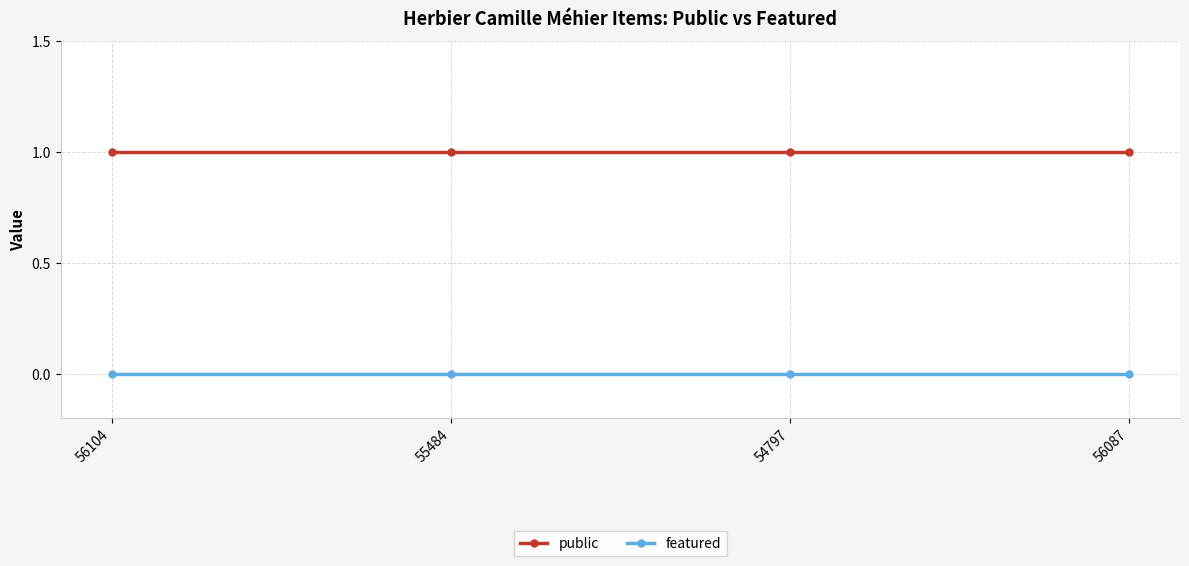

What is the maximum value shown in the chart?

1